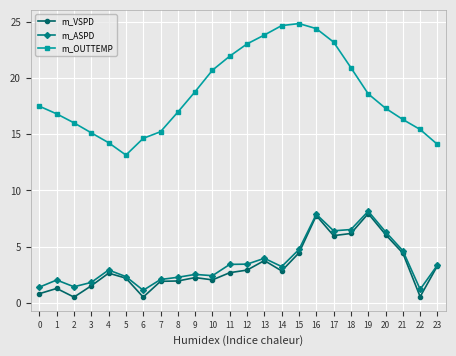

What is the maximum value shown in the chart?

24.9